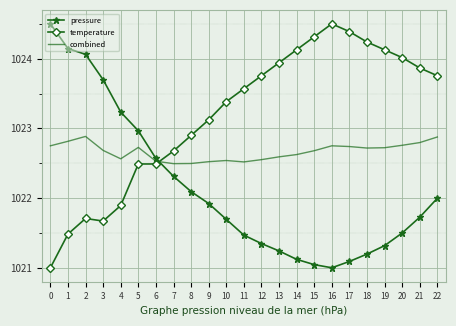

The combined series shows 706.0 at 1. True or false?

False